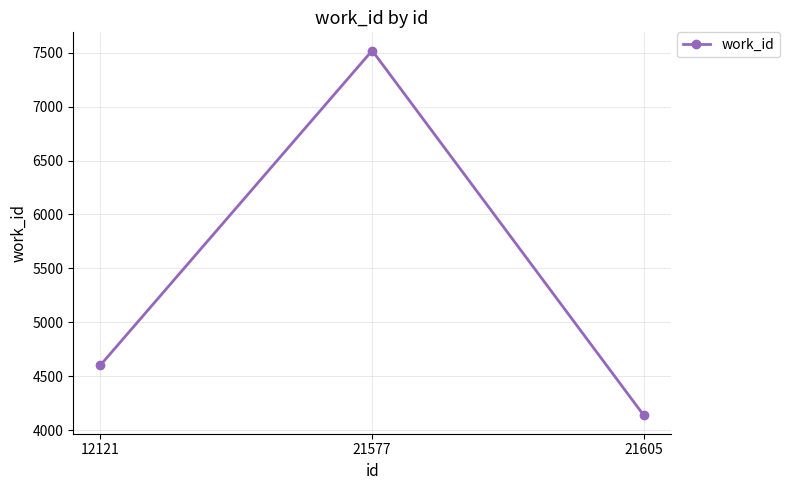

How many data points does each series have?

3